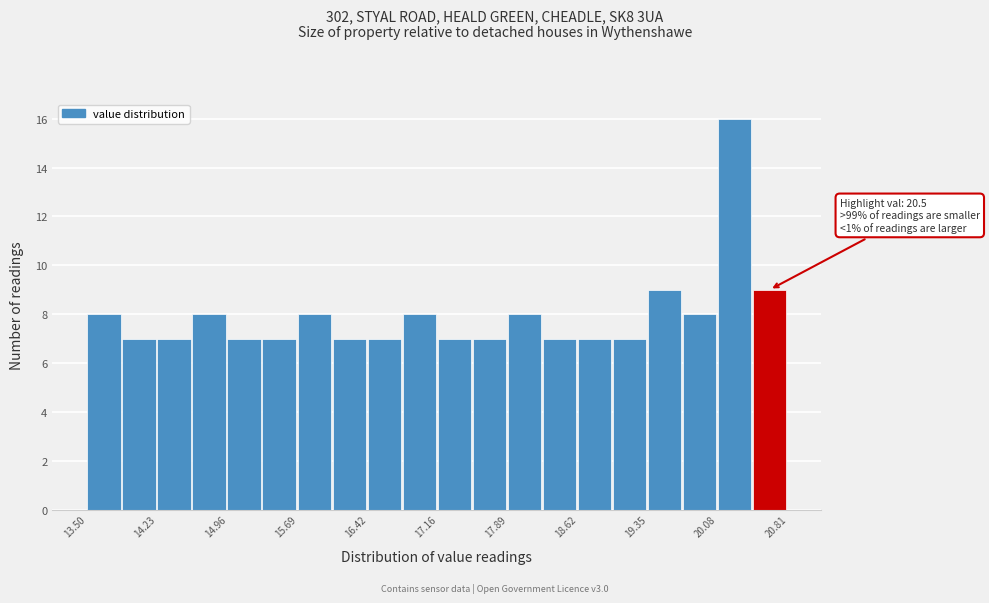

Around what value on the x-axis is the tallest bar? Give the approximate position of its centre, as read against the axis.

20.3